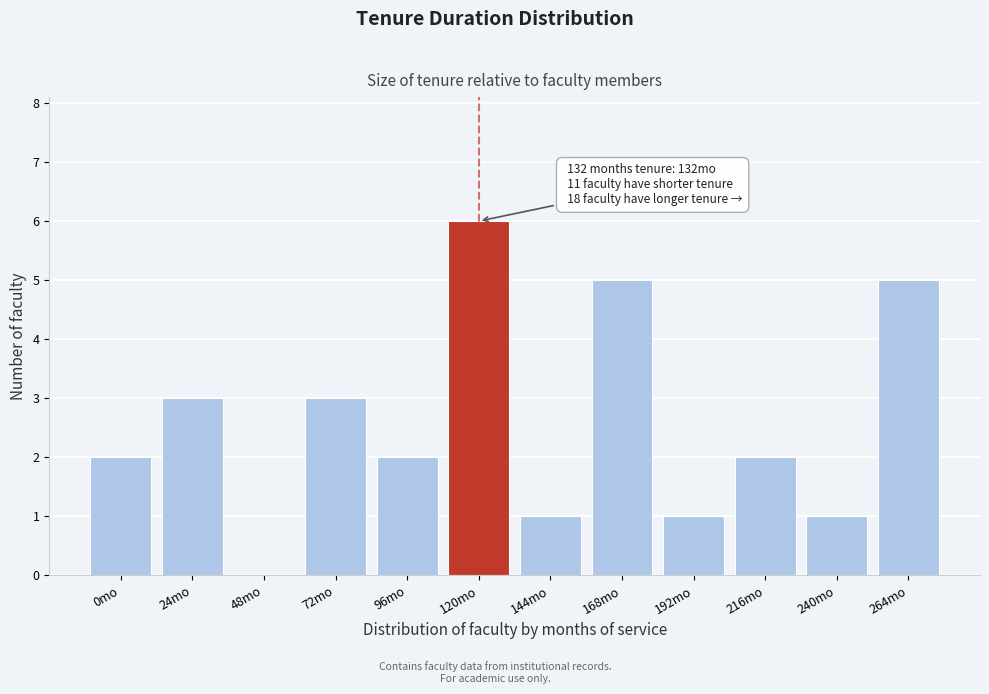

Reading right to left, extract all data points from this chart.

264mo=5	240mo=1	216mo=2	192mo=1	168mo=5	144mo=1	120mo=6	96mo=2	72mo=3	48mo=0	24mo=3	0mo=2